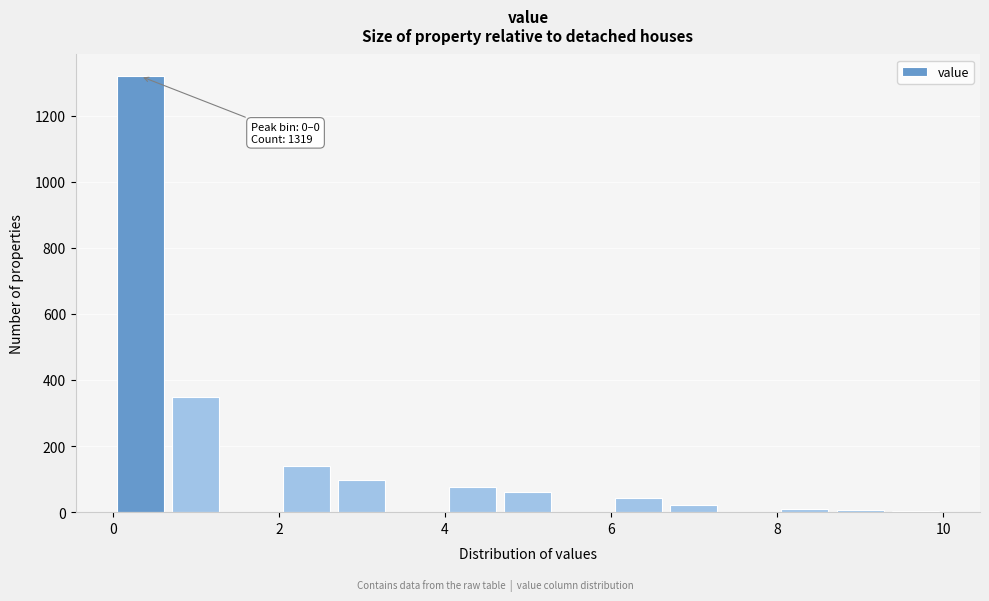

Around what value on the x-axis is the tallest bar? Give the approximate position of its centre, as read against the axis.

0.4